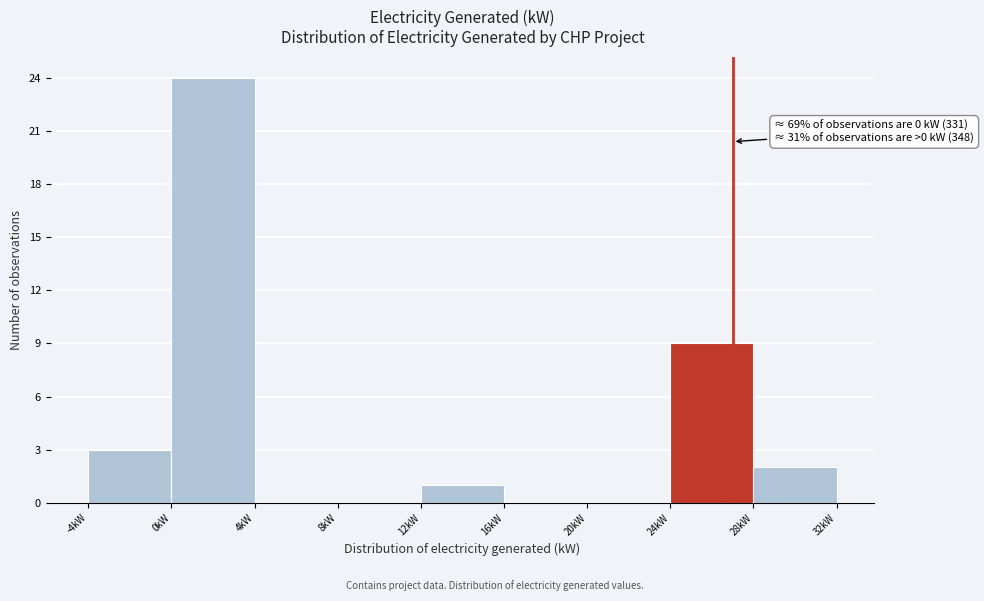

Over which range of the x-axis is the bar tallest?

0 to 4